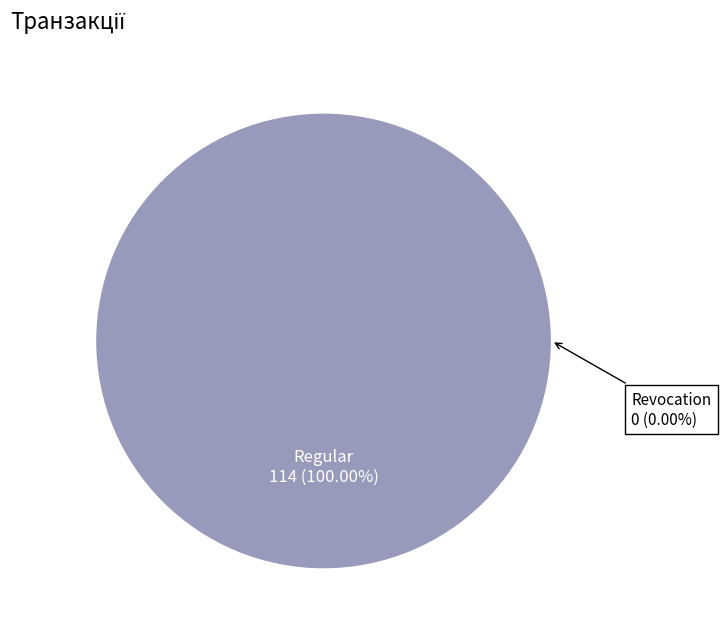

To the nearest percent, what is the difference between the largest and smallest slice percentages?

100%